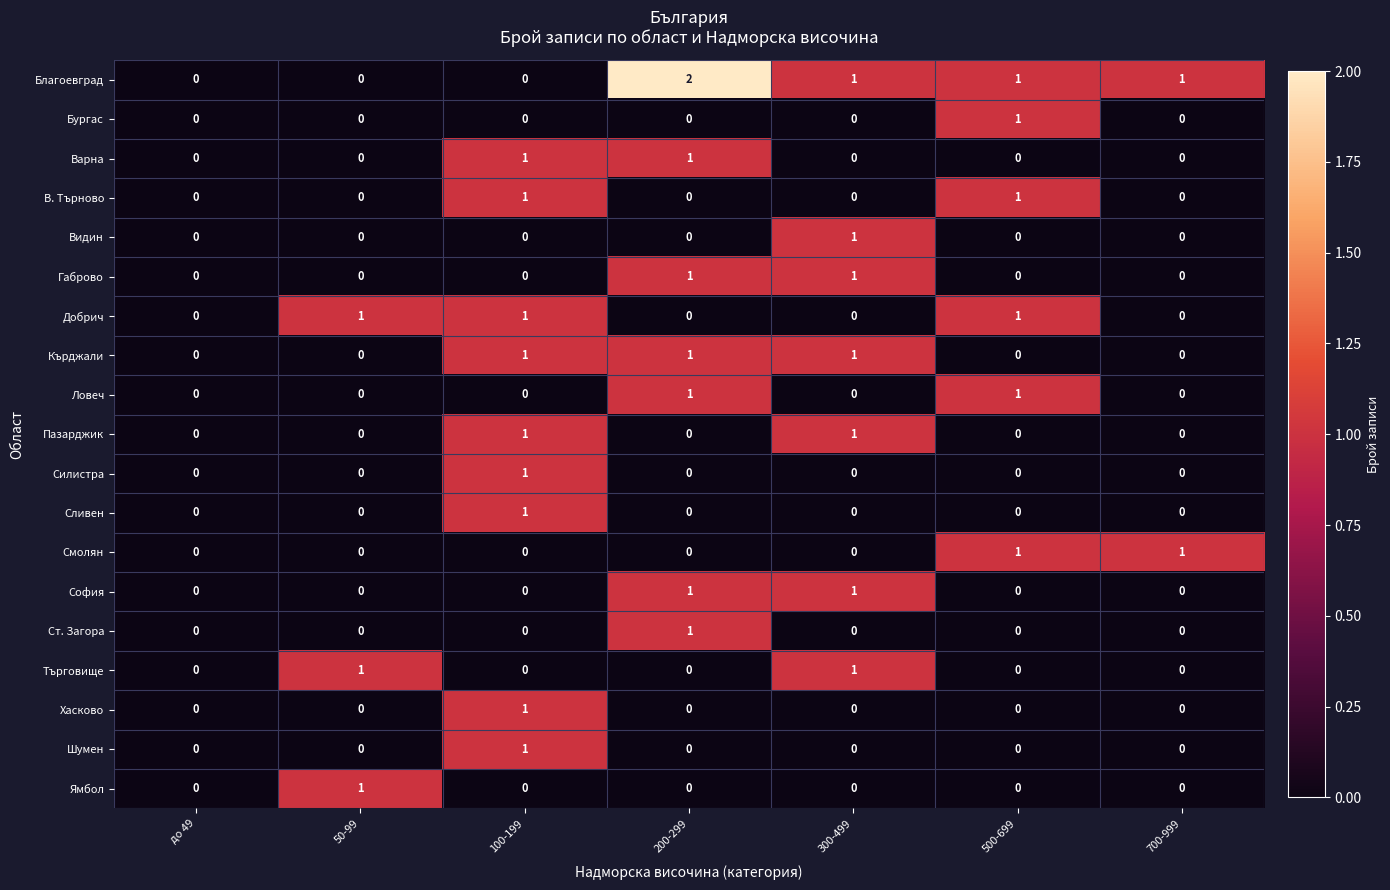

How many values in the Смолян series exceed 0?

2